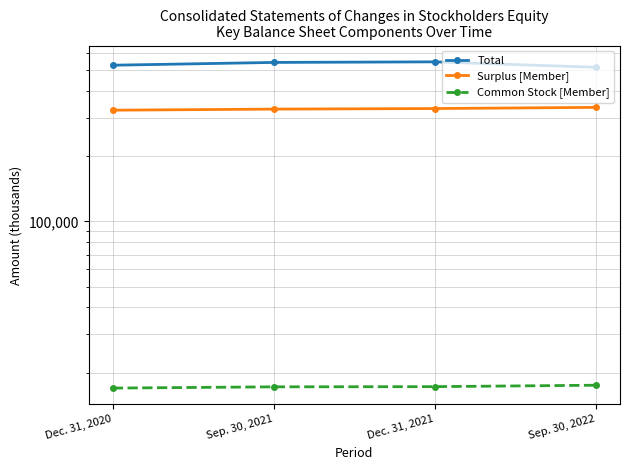

What is the value of the Total point at the 3rd from the left?

546388